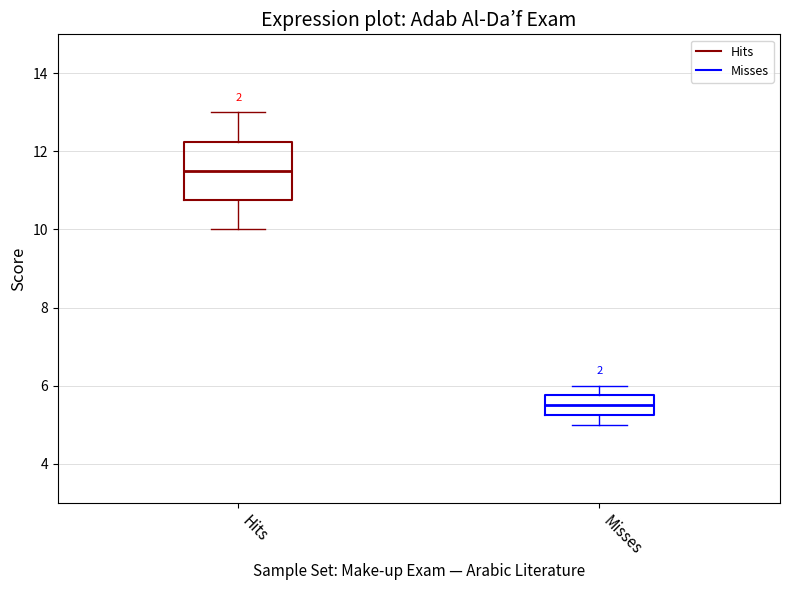

Reading left to right, transcribe this box plot: for each box, give where its median line is, the range the box spans, and where its two whiskers end, as read against the y-axis. The values are not printed on the chart, so give them approximately, as read against the axis.

Hits: median 11.6, box 10.8 to 12.2, whiskers 10.0 to 13.0
Misses: median 5.6, box 5.2 to 5.8, whiskers 5.0 to 6.0